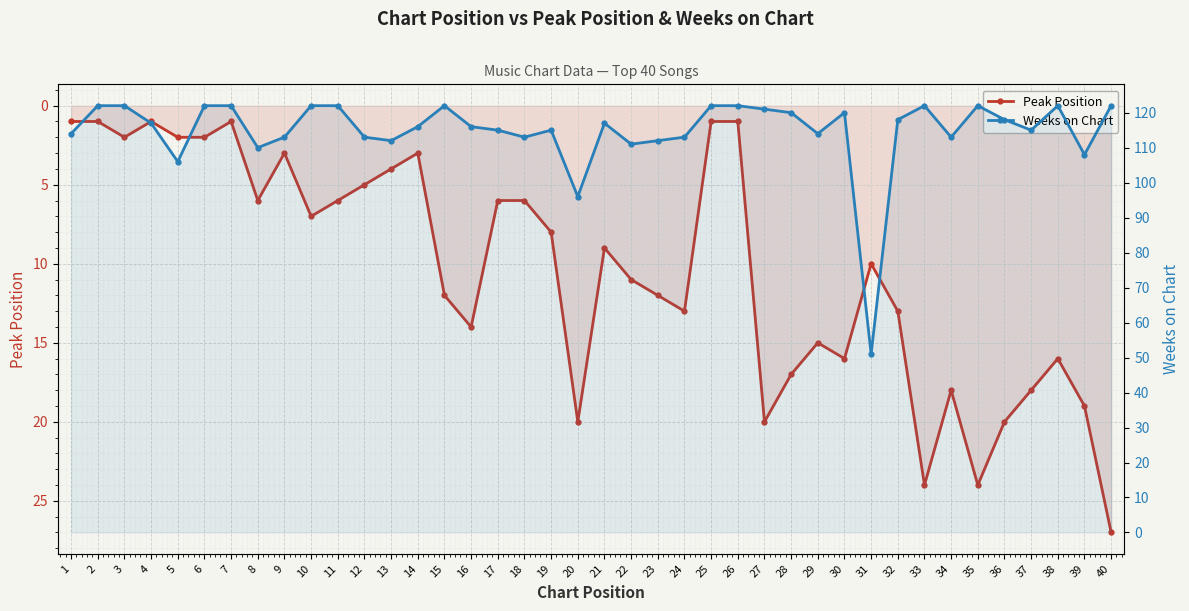

At which label does Weeks on Chart reach its peak?

2